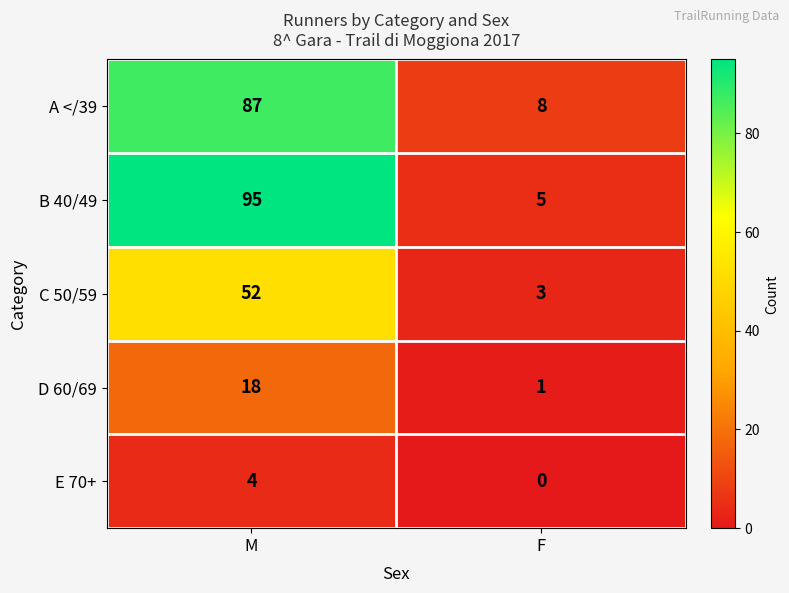

Where is D 60/69 nearest to the value 9?

F